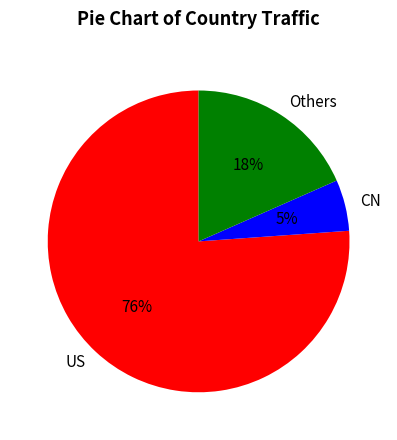

How many slices are in this pie chart?

3